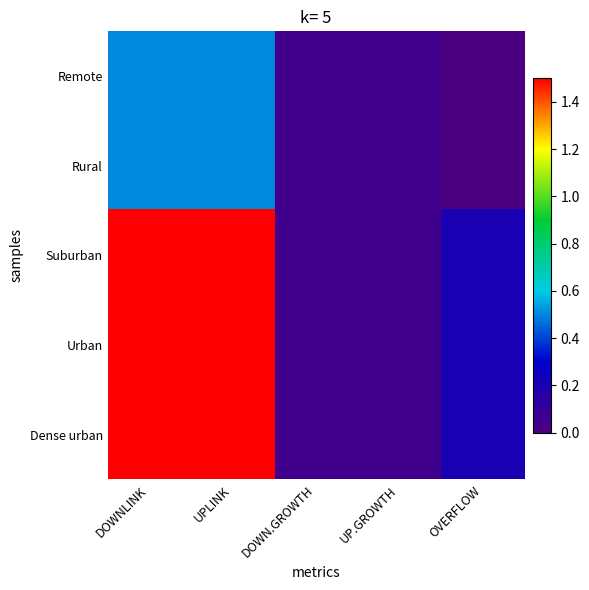

List the series in order of their peak value, lowest first.

Remote, Rural, Suburban, Urban, Dense urban